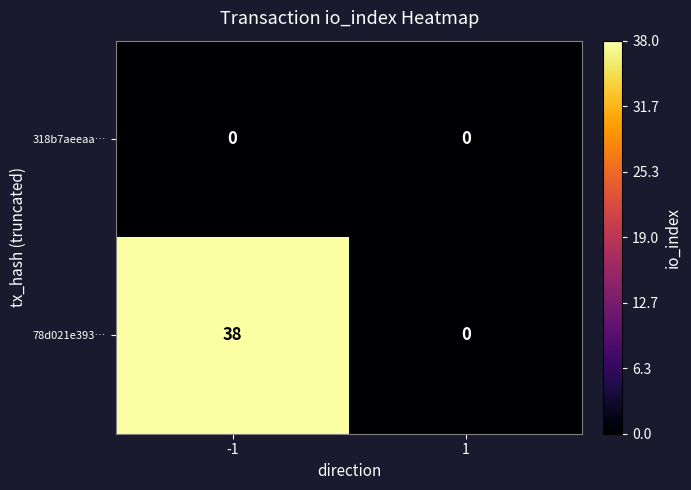

Reading right to left, transcribe all the data shown in this chart.

318b7aeeaa…: 1=0	-1=0
78d021e393…: 1=0	-1=38